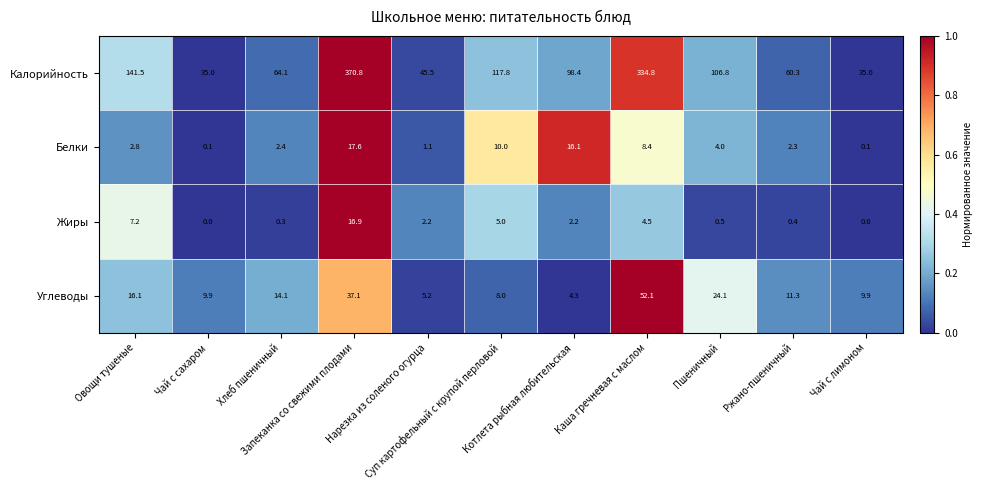

What is the difference between the maximum and minimum values in the Калорийность series?

335.8